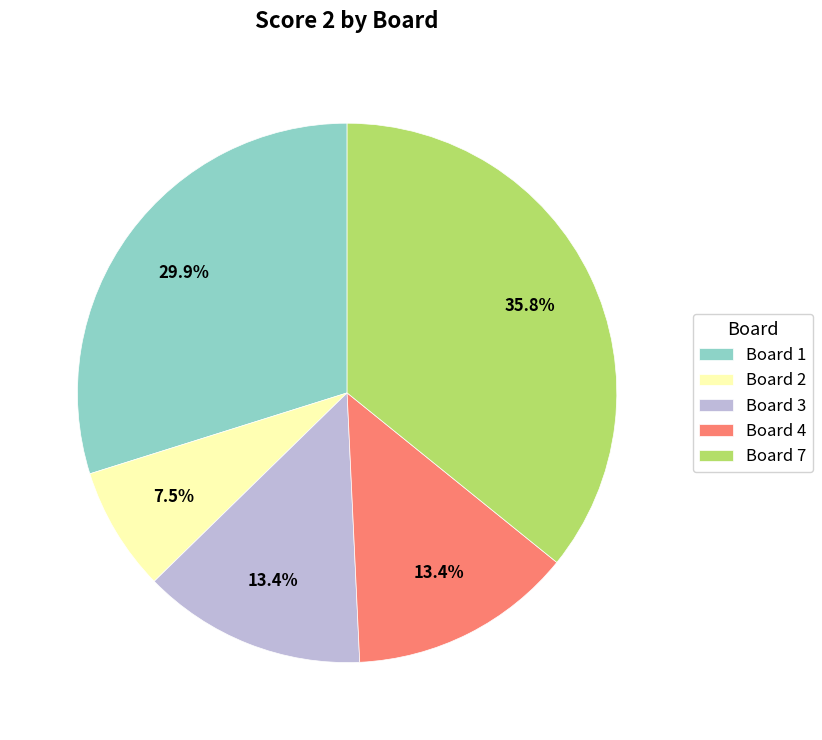

What is the ratio of the value at Board 1 to the value at Board 4?

2.2